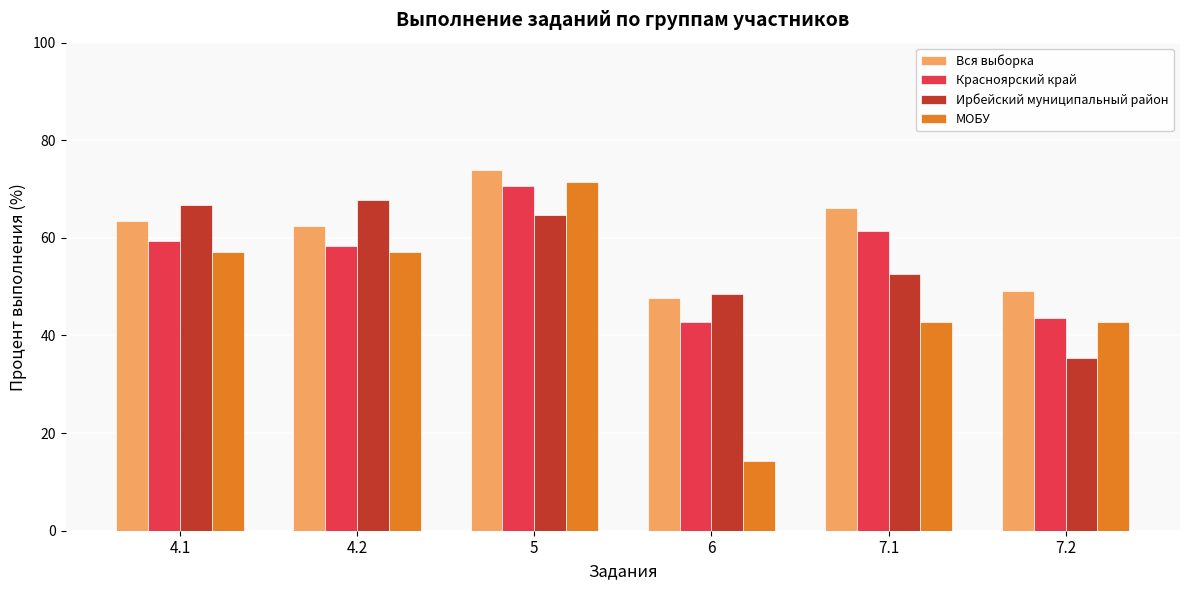

What is the difference between the maximum and minimum values in the Красноярский край series?

27.9